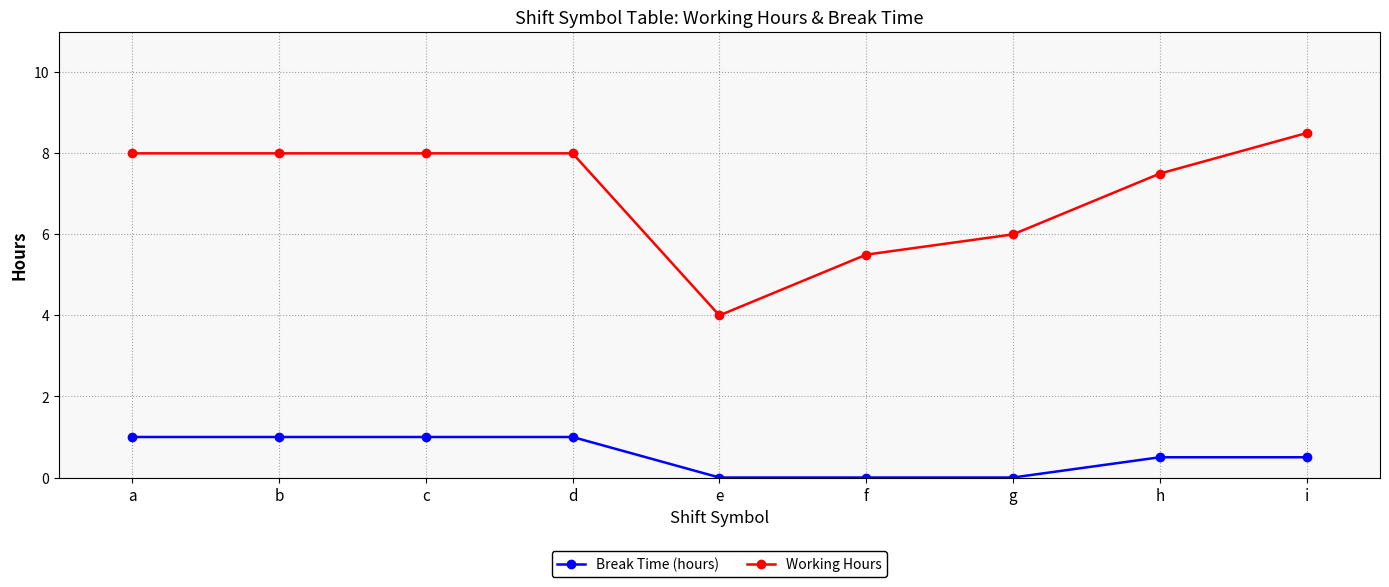

True or false: Break Time (hours) has a value of 0.6 at c.

False